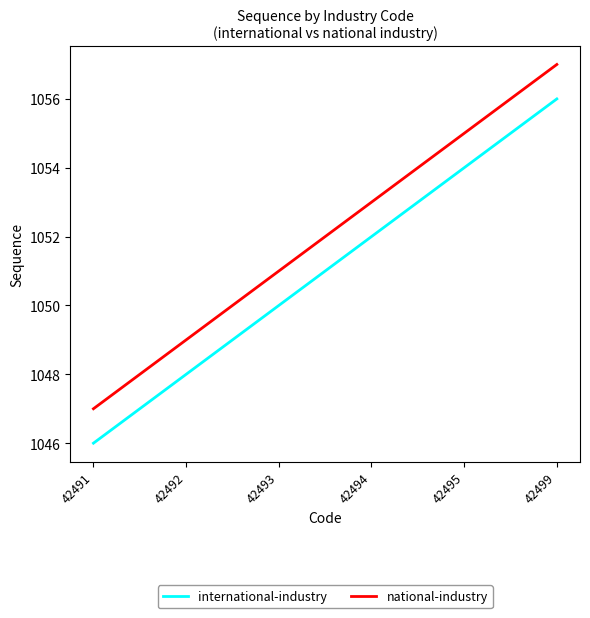

List the series in order of their peak value, highest first.

national-industry, international-industry